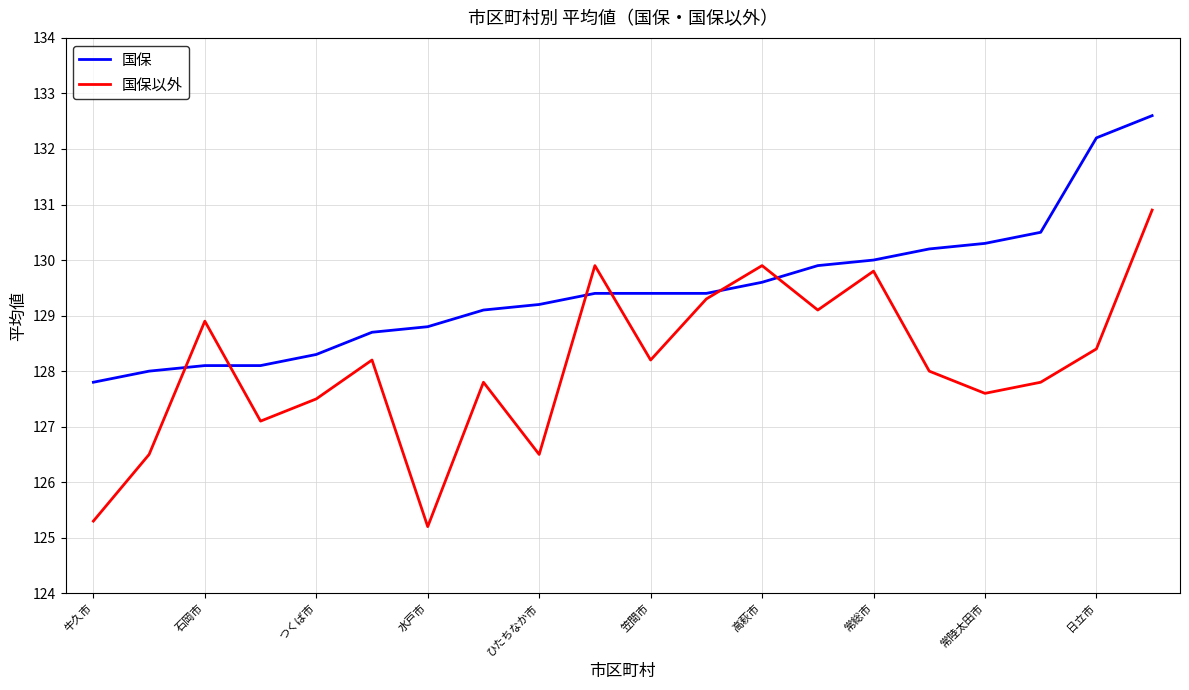

What is the maximum value shown in the chart?

132.6